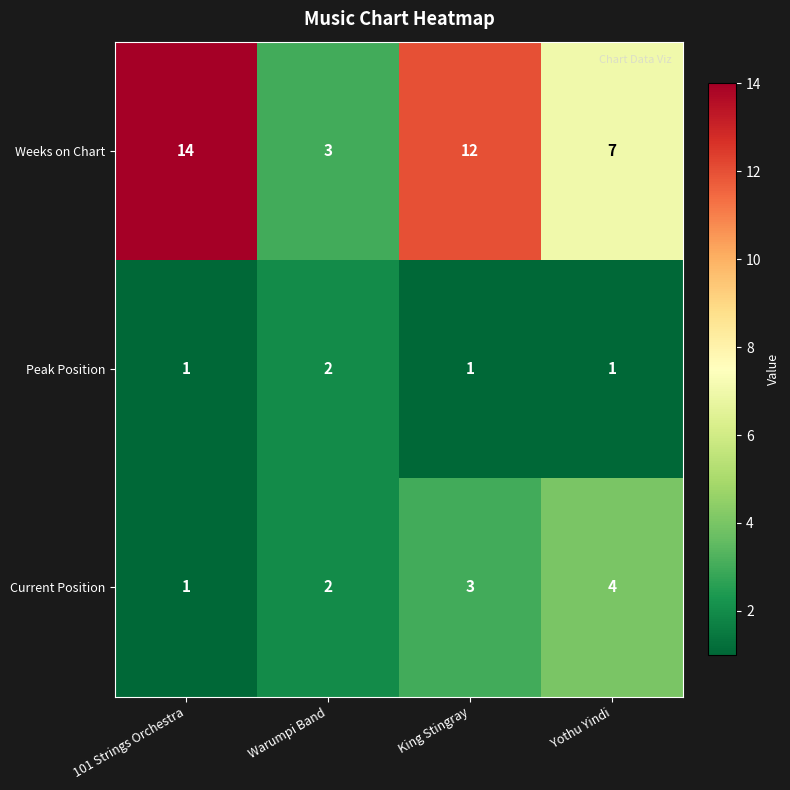

What is the average value of the Weeks on Chart series?

9